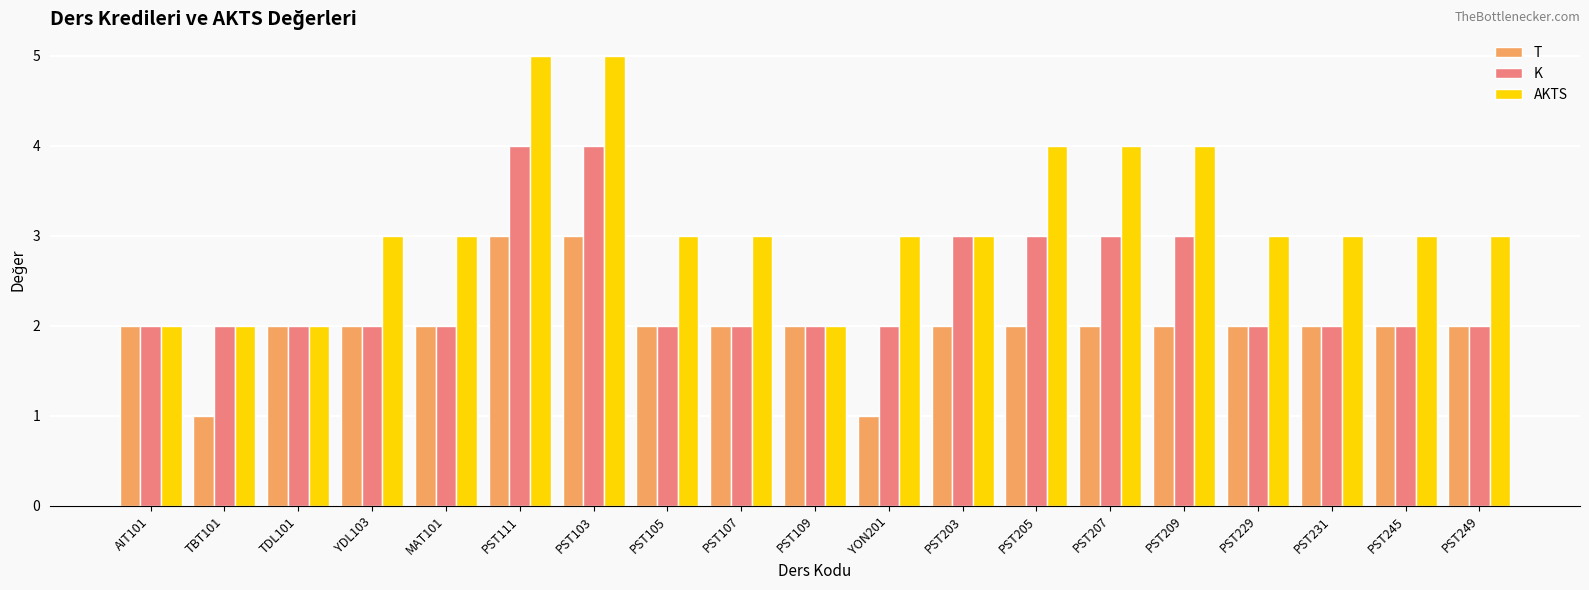

Reading left to right, extract all data points from this chart.

T: 2	1	2	2	2	3	3	2	2	2	1	2	2	2	2	2	2	2	2
K: 2	2	2	2	2	4	4	2	2	2	2	3	3	3	3	2	2	2	2
AKTS: 2	2	2	3	3	5	5	3	3	2	3	3	4	4	4	3	3	3	3